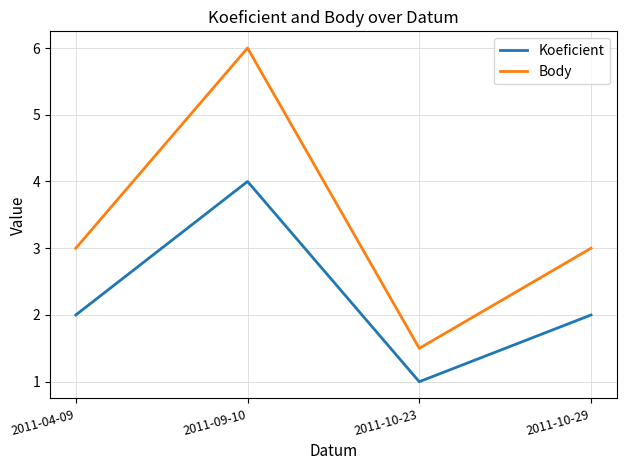

True or false: Koeficient and Body intersect in this chart.

False